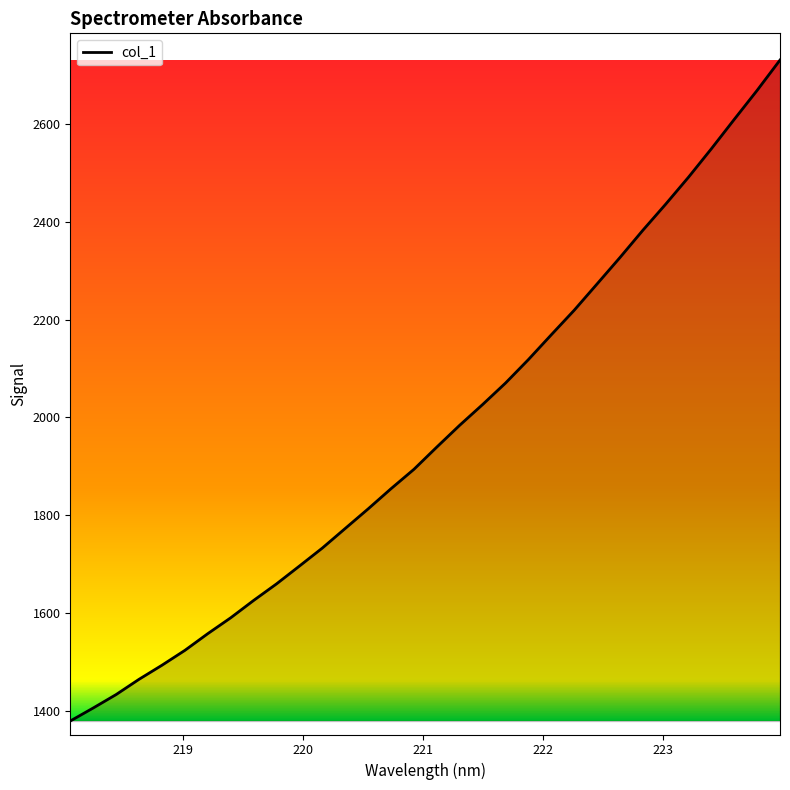

What is the maximum value shown in the chart?

2730.5